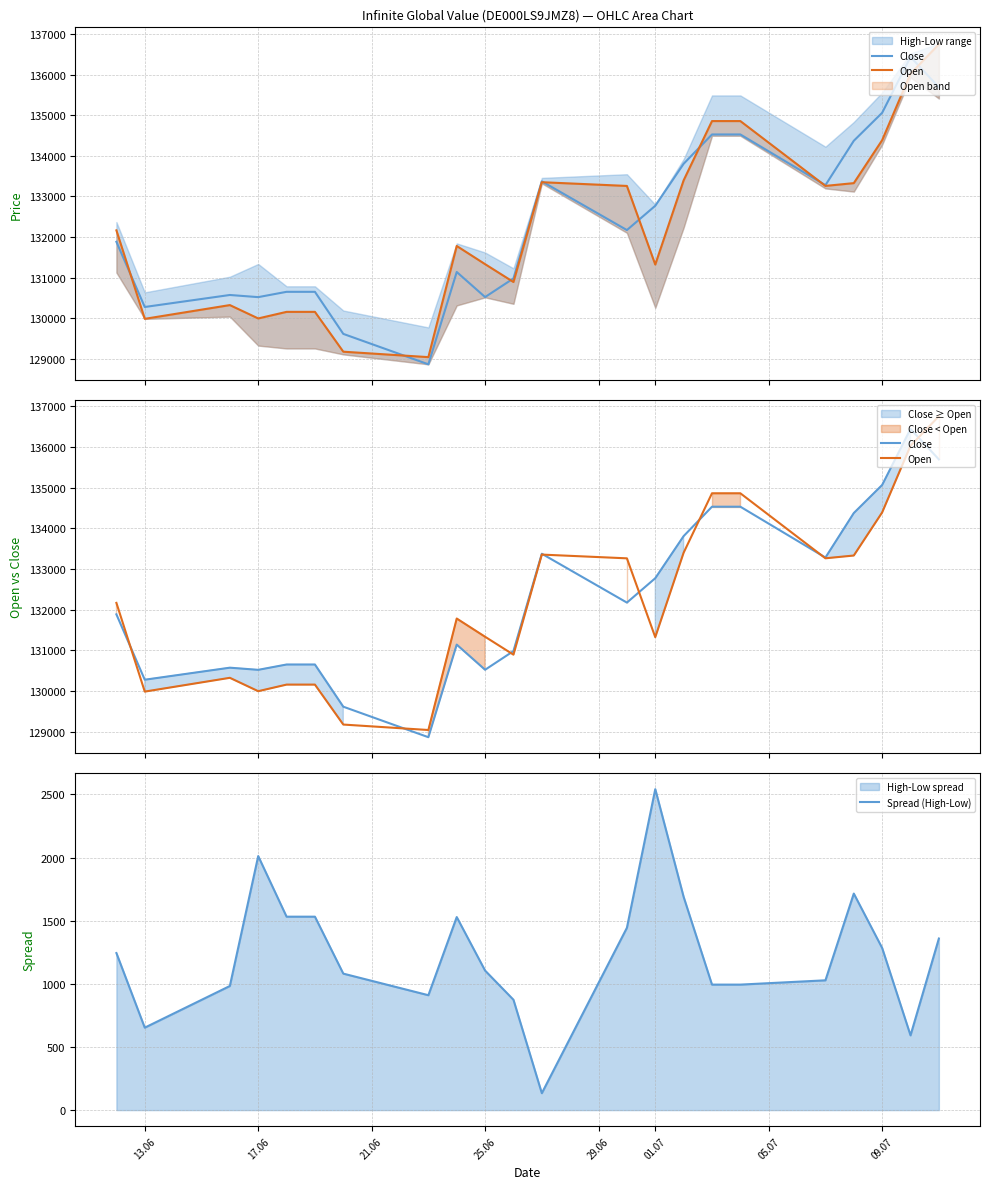

What is the maximum value for Spread (High-Low)?

2542